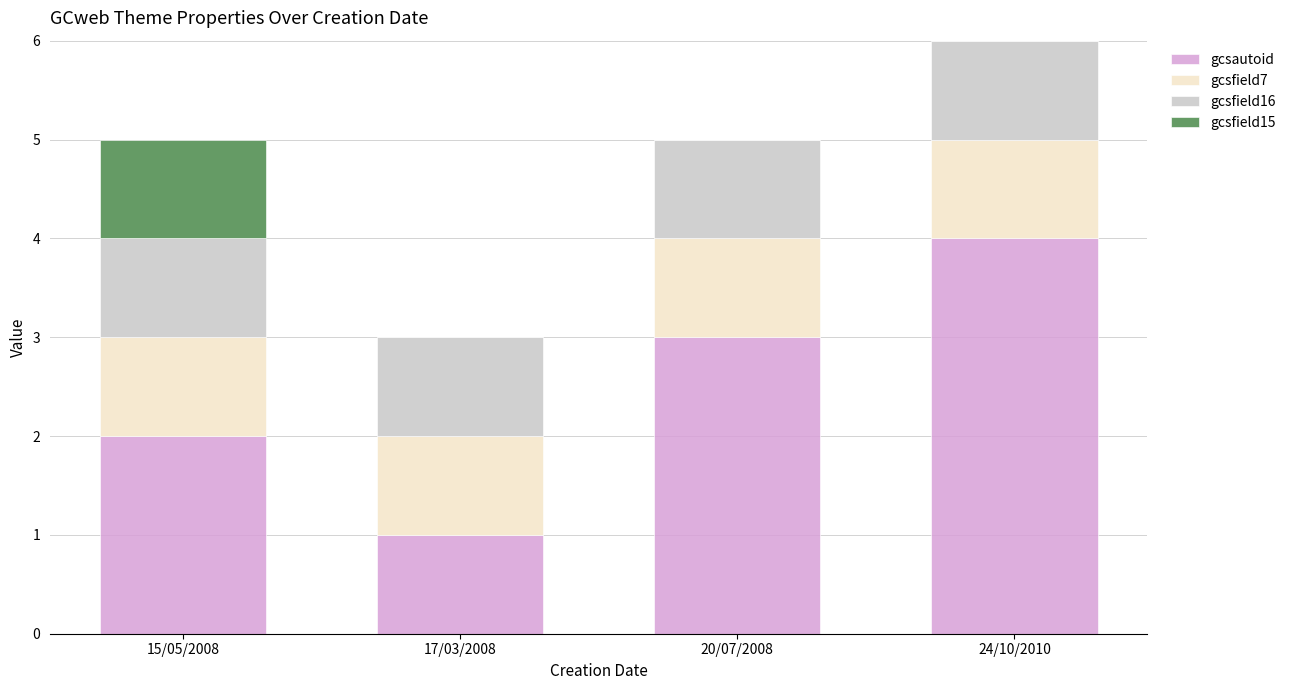

The value of gcsautoid at 24/10/2010 is 2. True or false?

False